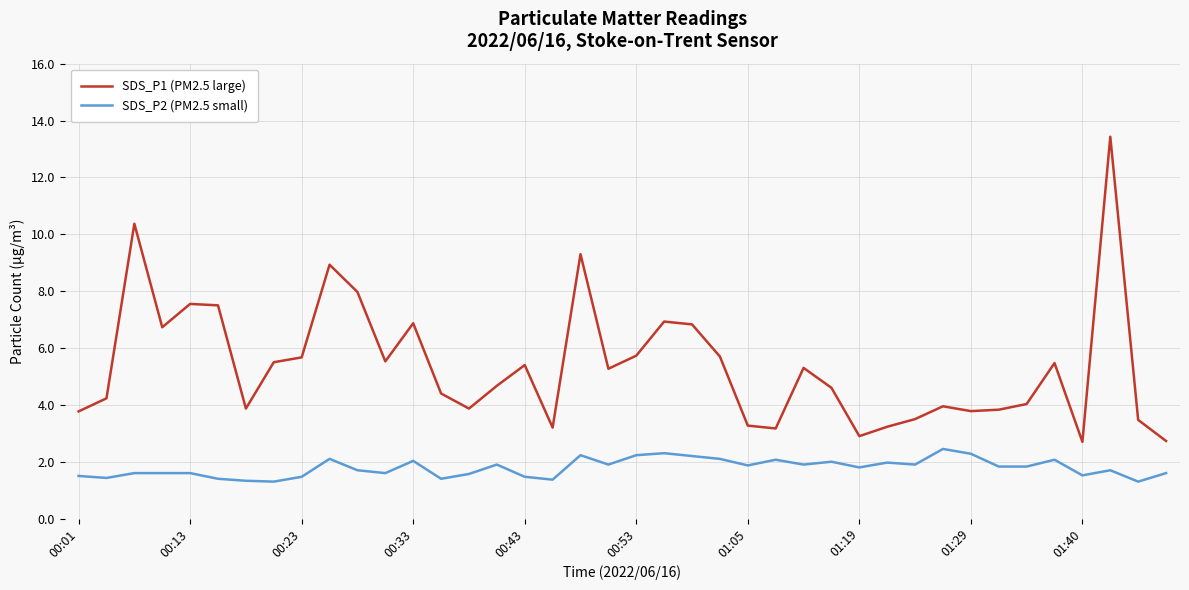

Which series has the widest spread of values?

SDS_P1 (PM2.5 large)